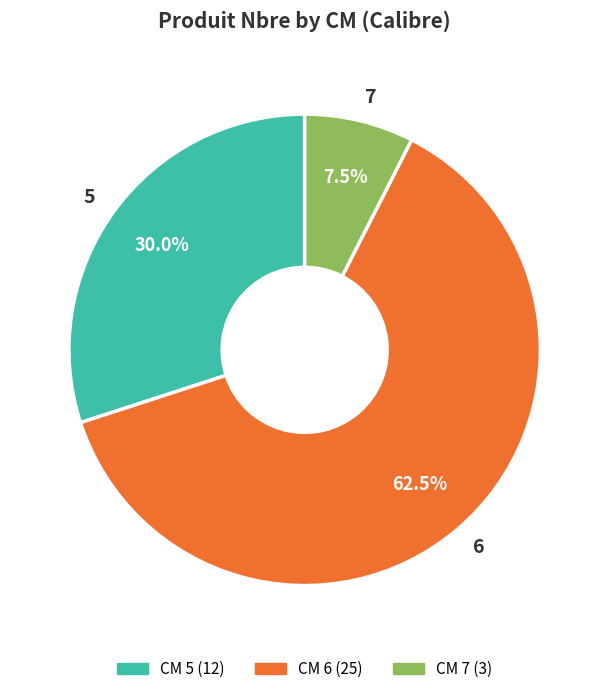

Count the number of slices in the pie.

3